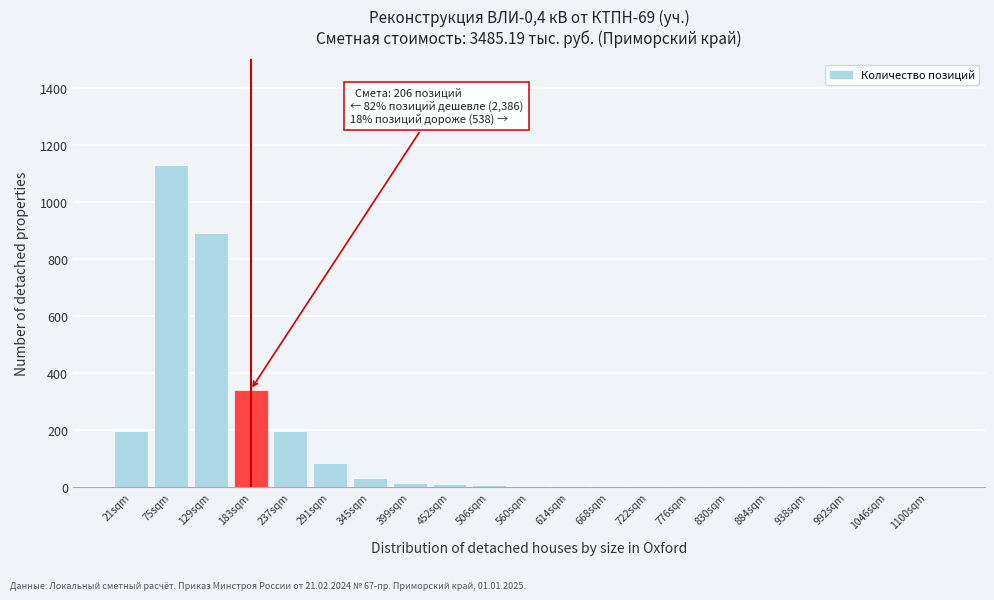

At which label is the value closest to 565?

183sqm